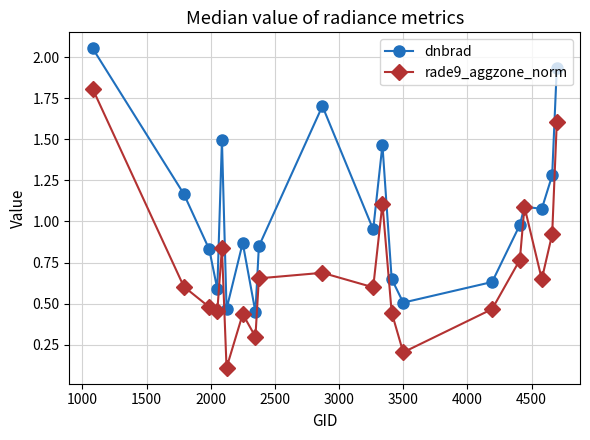

What is the value of the rade9_aggzone_norm point at the 14th from the left?

0.2